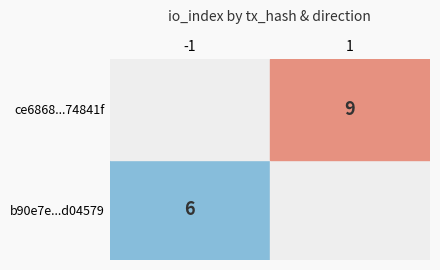

Is it true that ce6868ab7e5117022234222e6ff1d44ce74841f equals 4 at 1?

False